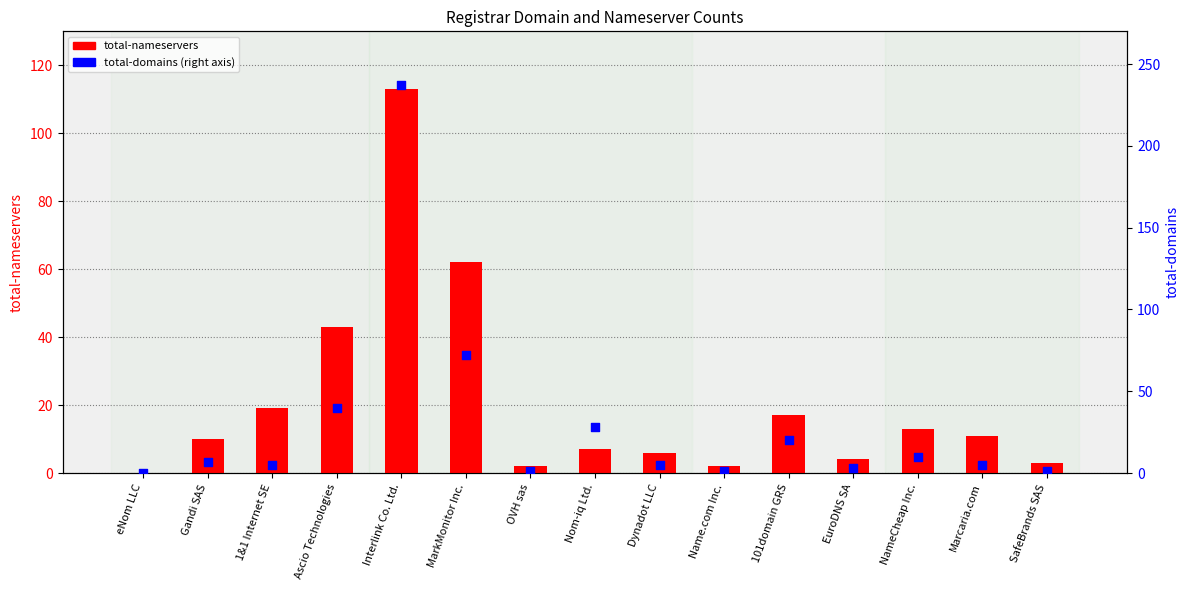

Is the value of total-domains at 101domain GRS greater than the value of total-nameservers at Dynadot LLC?

Yes